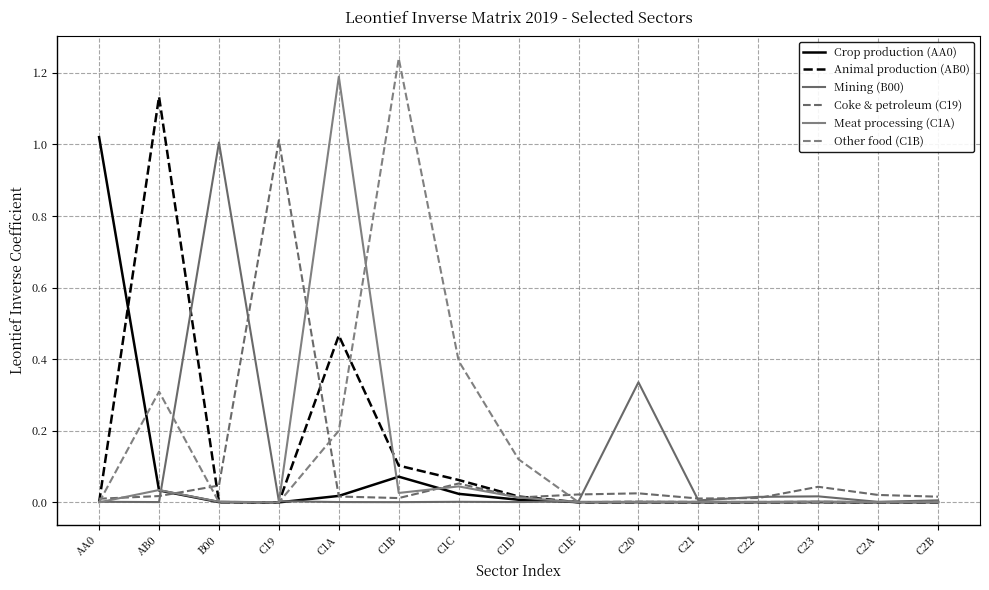

Where is the first local maximum for Other food (C1B)?

AB0